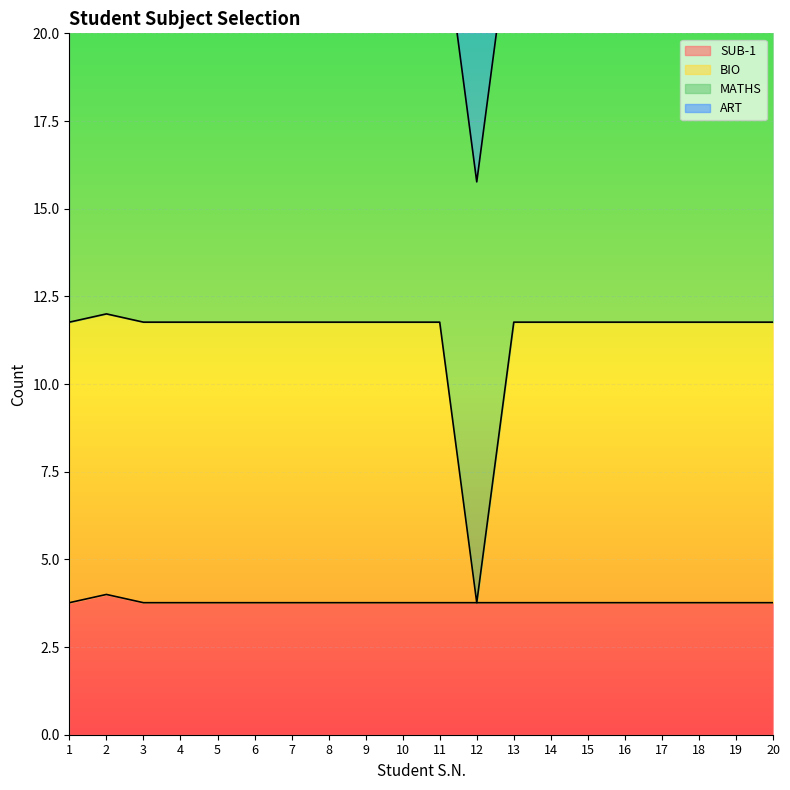

Which series has the largest range (max minus min)?

BIO